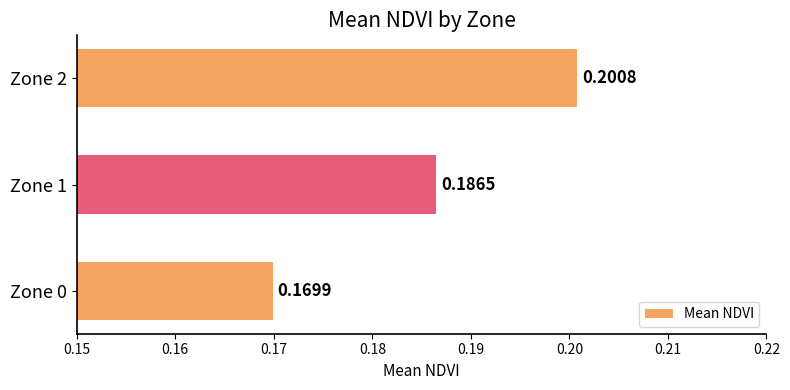

Between Zone 1 and Zone 2, which is larger?

Zone 2